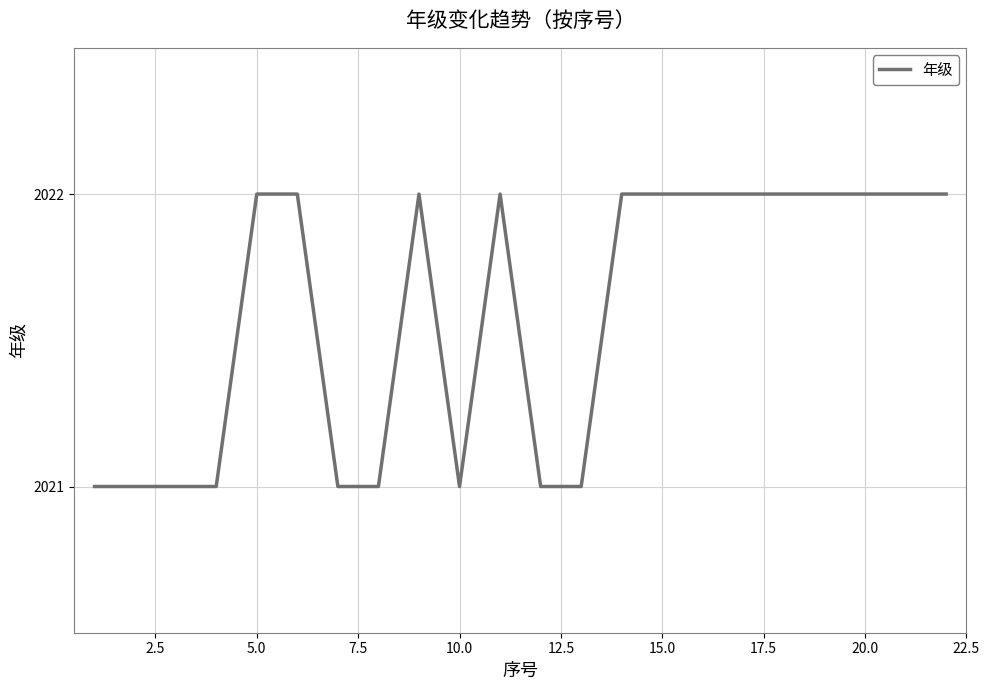

Reading left to right, transcribe all the data shown in this chart.

2021	2021	2021	2021	2022	2022	2021	2021	2022	2021	2022	2021	2021	2022	2022	2022	2022	2022	2022	2022	2022	2022